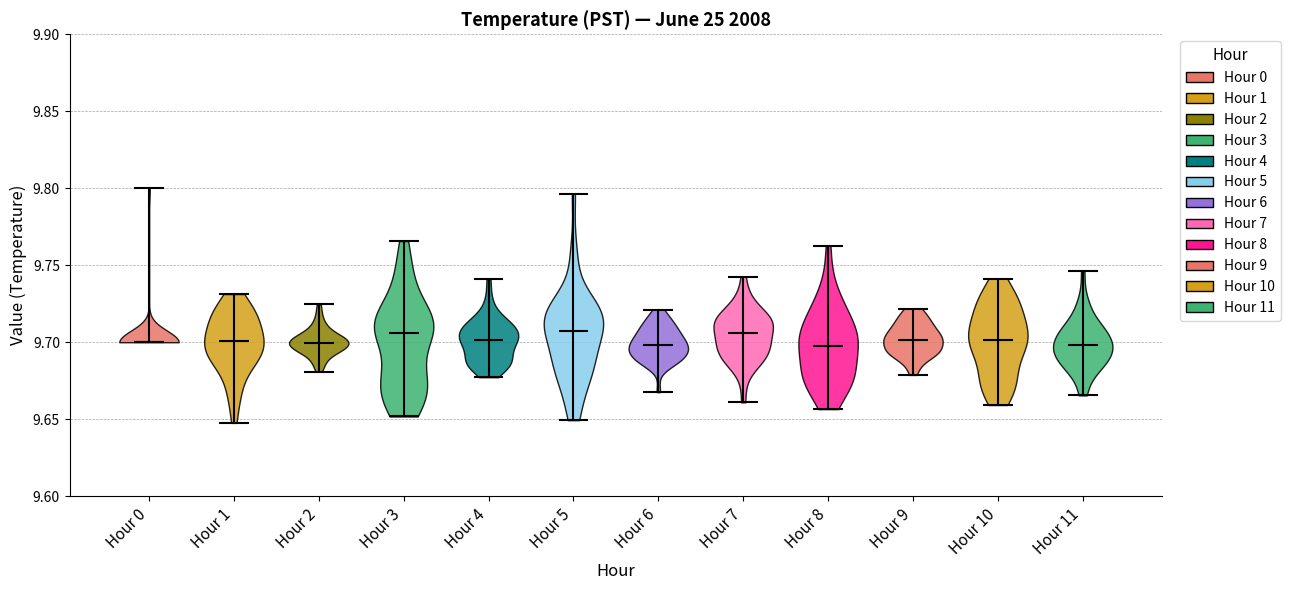

Reading left to right, read every violin against the y-axis: where its median line is, and the lowest and highest points it reaches. The values are not printed on the chart, so give them approximately, as read against the axis.

Hour 0: median line 9.700, lowest point 9.700, highest point 9.800
Hour 1: median line 9.700, lowest point 9.650, highest point 9.730
Hour 2: median line 9.700, lowest point 9.680, highest point 9.725
Hour 3: median line 9.705, lowest point 9.650, highest point 9.765
Hour 4: median line 9.700, lowest point 9.675, highest point 9.740
Hour 5: median line 9.705, lowest point 9.650, highest point 9.795
Hour 6: median line 9.700, lowest point 9.670, highest point 9.720
Hour 7: median line 9.705, lowest point 9.660, highest point 9.745
Hour 8: median line 9.700, lowest point 9.655, highest point 9.765
Hour 9: median line 9.700, lowest point 9.680, highest point 9.720
Hour 10: median line 9.700, lowest point 9.660, highest point 9.740
Hour 11: median line 9.700, lowest point 9.665, highest point 9.745